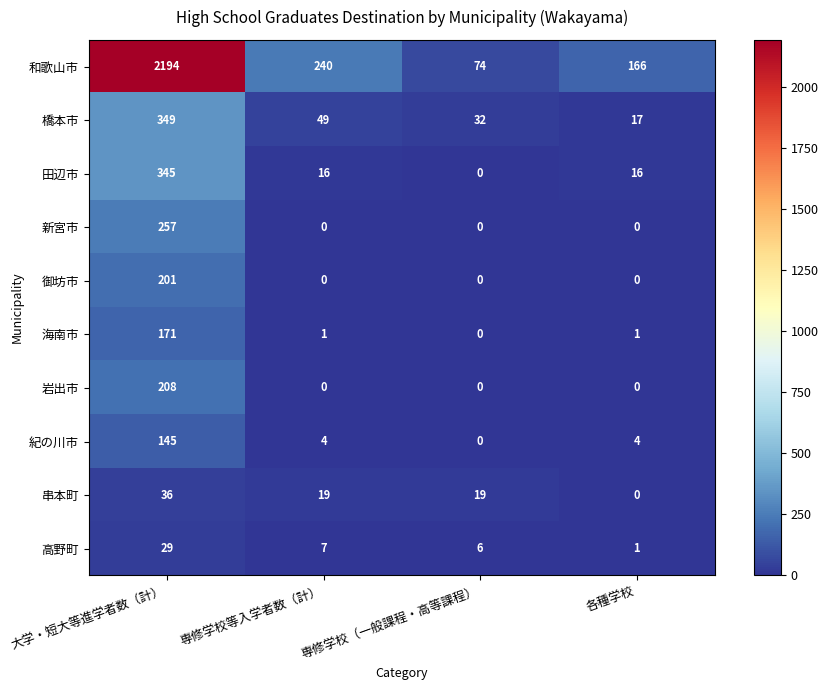

What is the difference between the maximum and minimum values in the 新宮市 series?

257